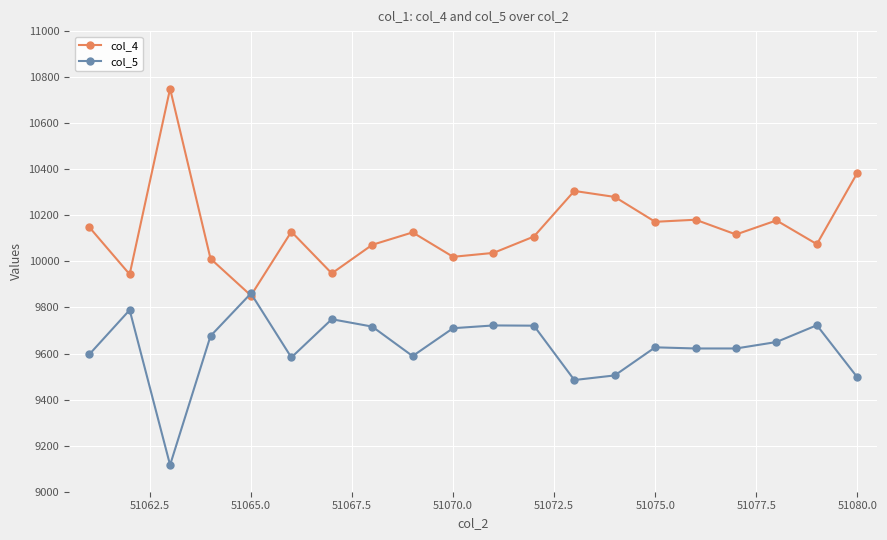

Which series has the largest total across all categories?

col_4